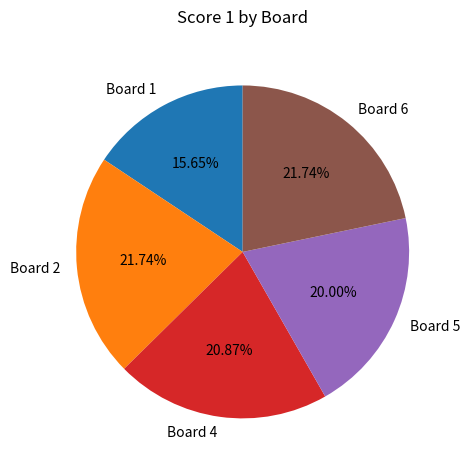

Does any single category account for the majority?

No